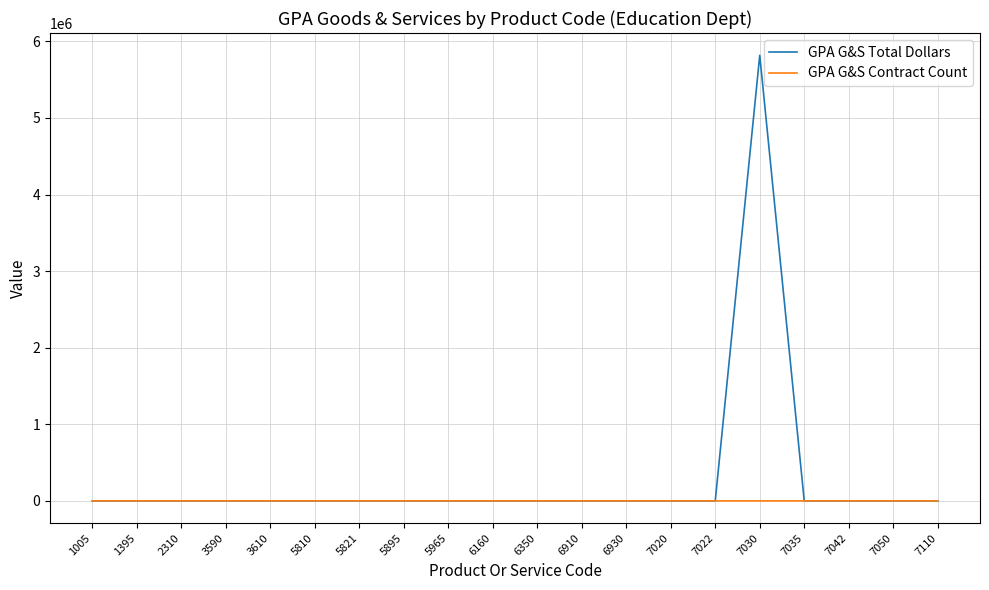

Which series has the widest spread of values?

GPA G&S Total Dollars